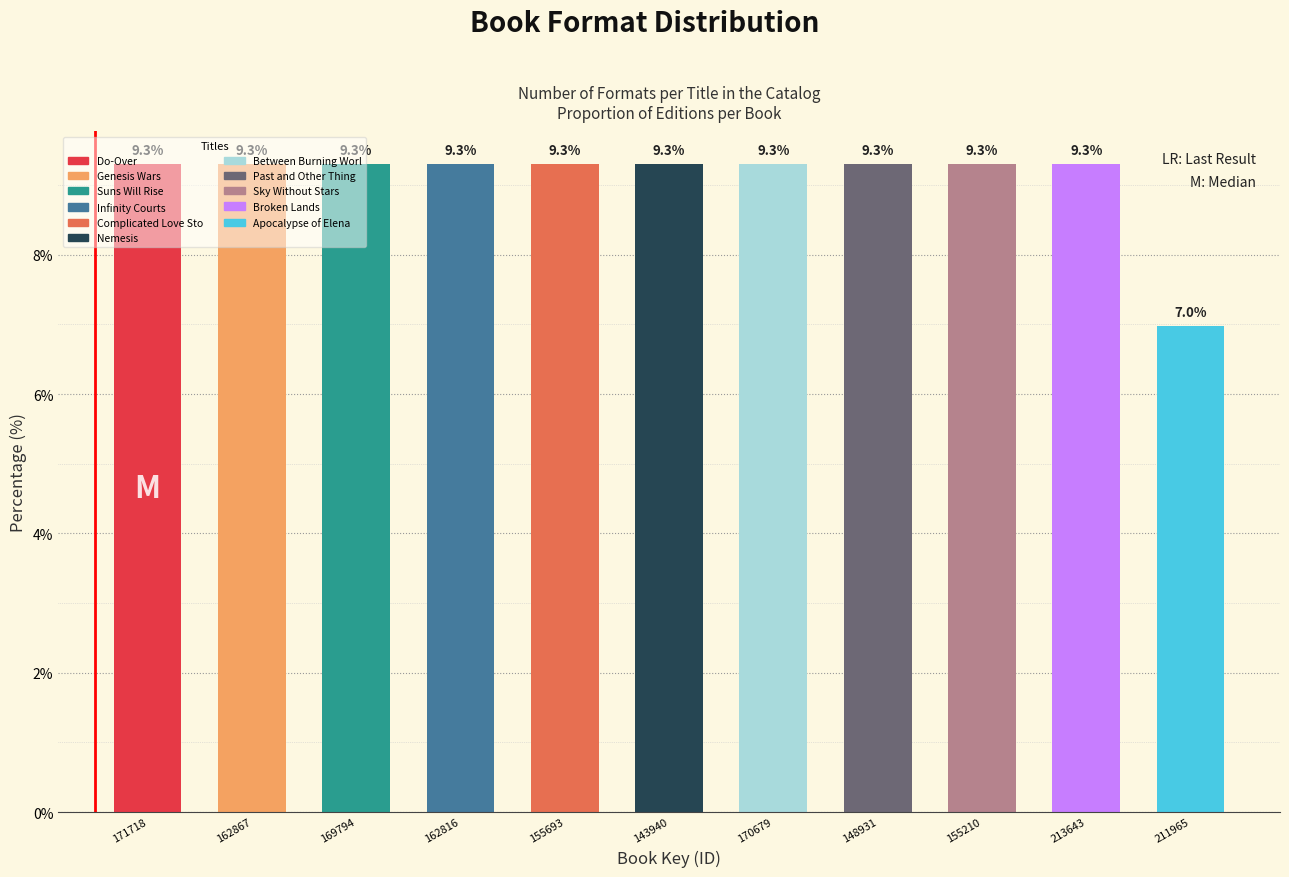

At which label does the data first exceed 9?

171718